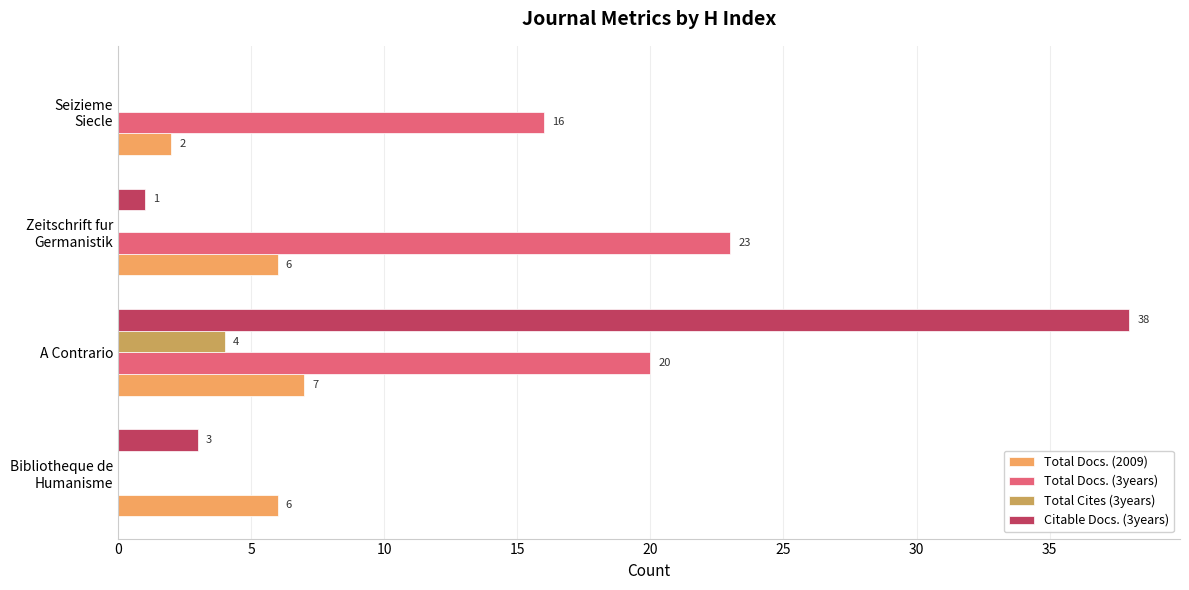

At which label does Total Cites (3years) reach its peak?

A Contrario